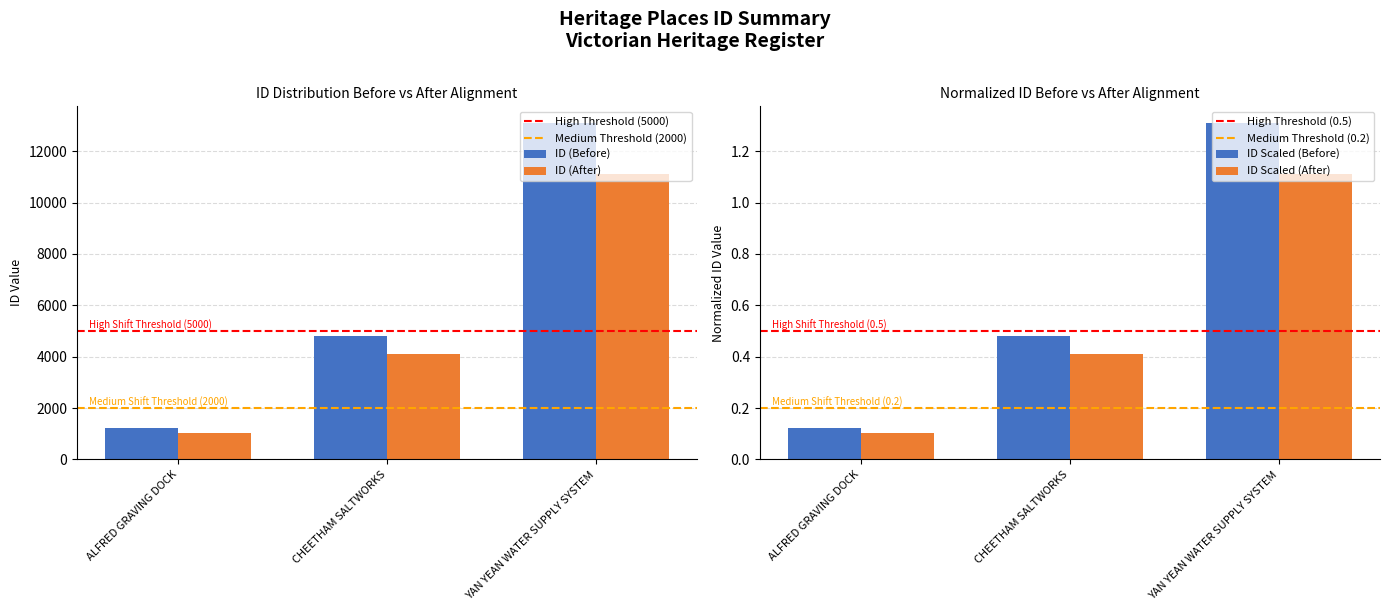

List the labels in order of value, largest first.

YAN YEAN WATER SUPPLY SYSTEM, CHEETHAM SALTWORKS, ALFRED GRAVING DOCK